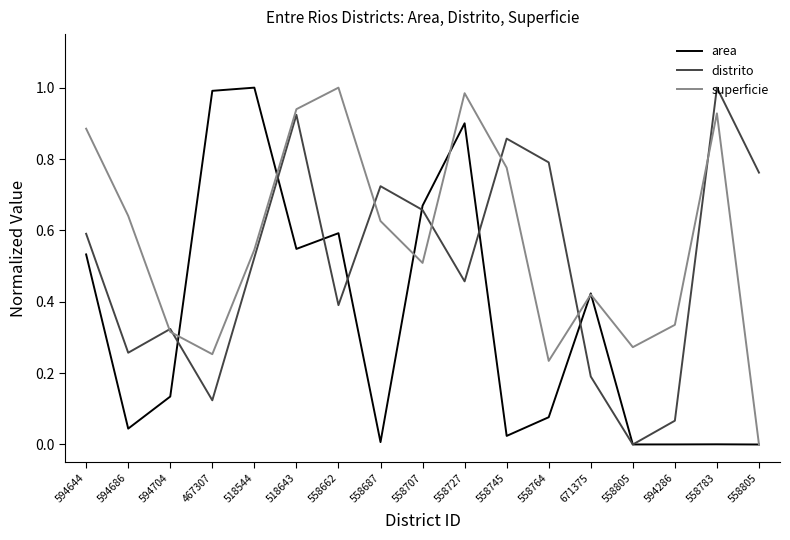

List the labels in order of distrito value, largest first.

558783, 518643, 558745, 558764, 558805, 558687, 558707, 594644, 518544, 558727, 558662, 594704, 594686, 671375, 467307, 594286, 558805